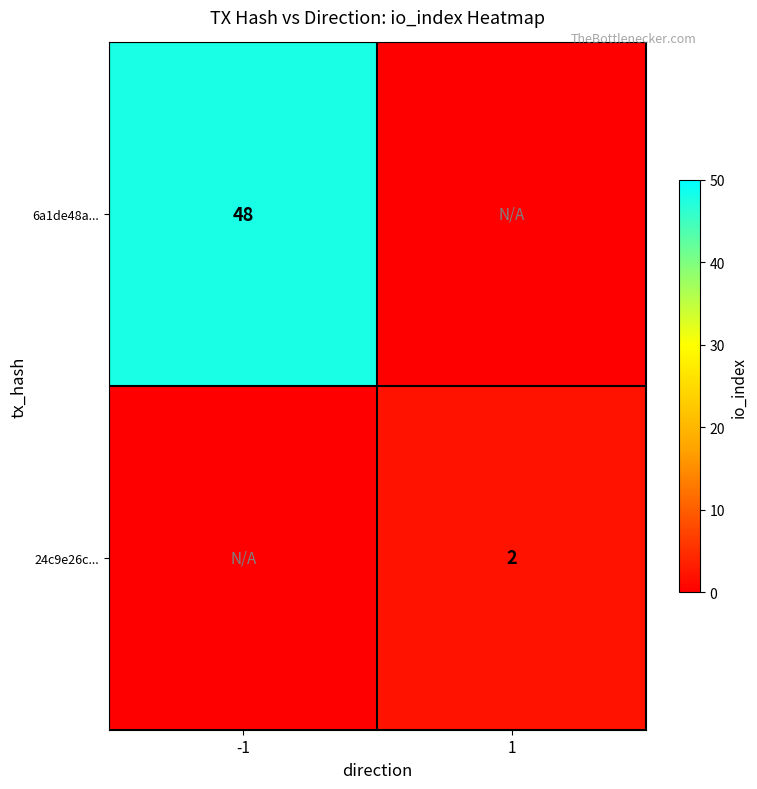

The value of 24c9e26c... at 1 is 0. True or false?

False